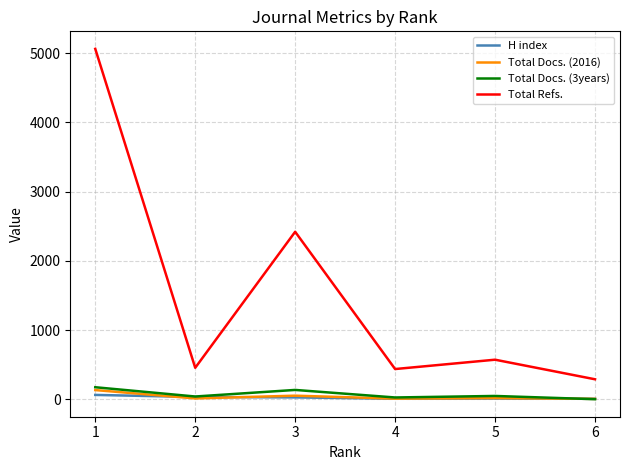

Count the number of data series in this chart.

4